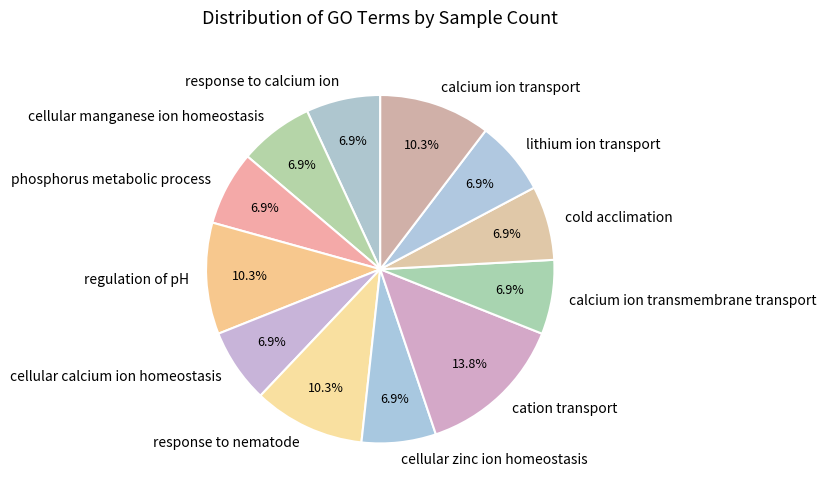

What percentage is NOT represented by response to calcium ion?

93.1%